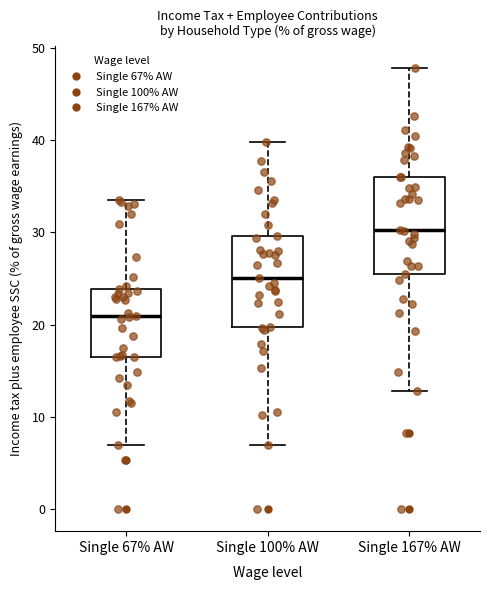

Reading left to right, transcribe this box plot: for each box, give where its median line is, the range the box spans, and where its two whiskers end, as read against the y-axis. The values are not printed on the chart, so give them approximately, as read against the axis.

Single 67% AW: median 21, box 16 to 24, whiskers 7 to 34
Single 100% AW: median 25, box 20 to 30, whiskers 7 to 40
Single 167% AW: median 30, box 25 to 36, whiskers 13 to 48